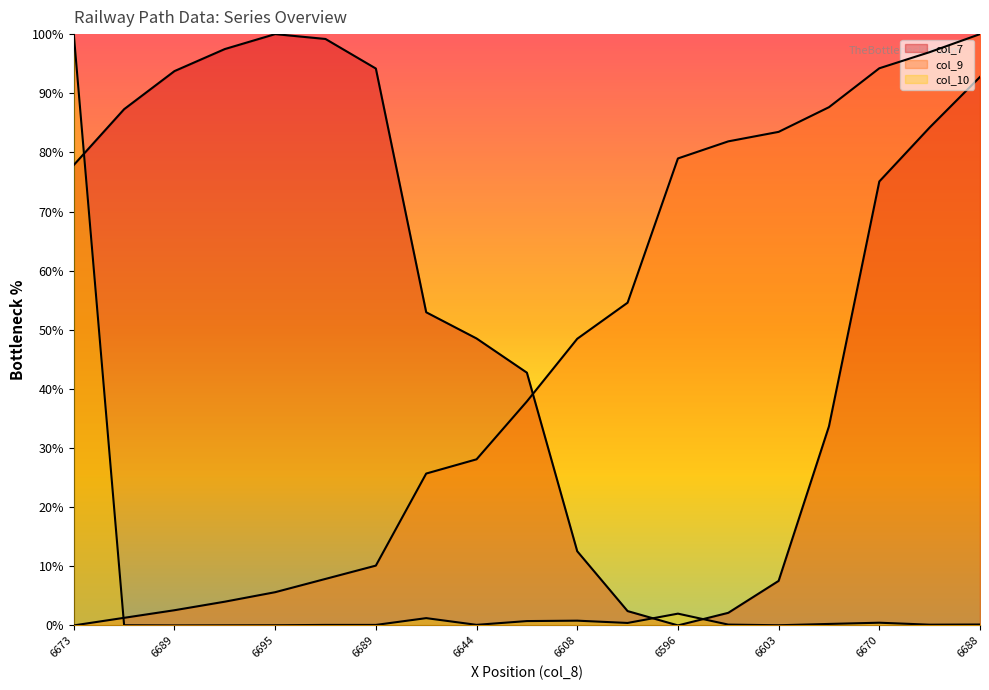

Which series has the widest spread of values?

col_7